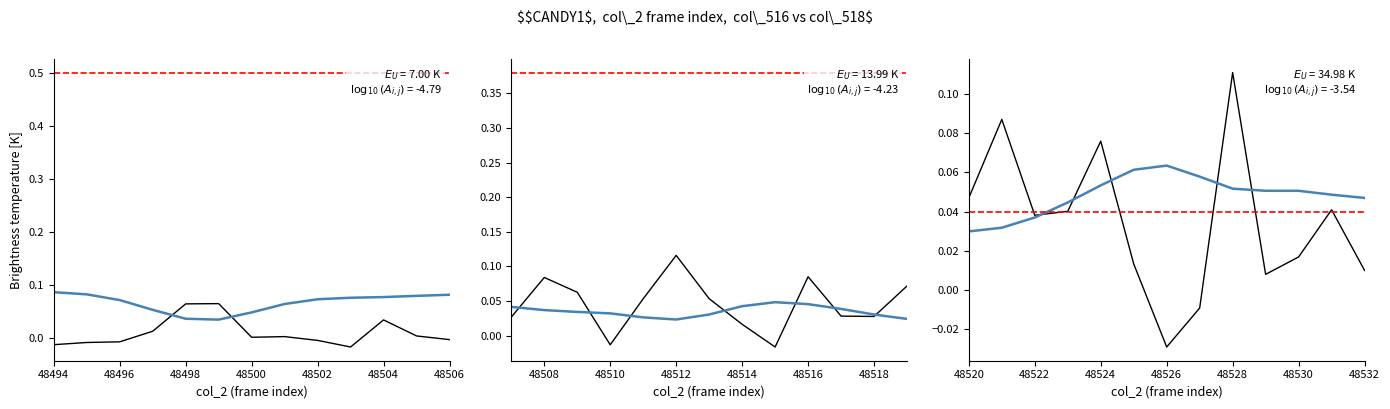

What are all the series names shown in the legend?

col_516 (seg 1), col_518 (seg 1), col_516 (seg 2), col_518 (seg 2), col_516 (seg 3), col_518 (seg 3)